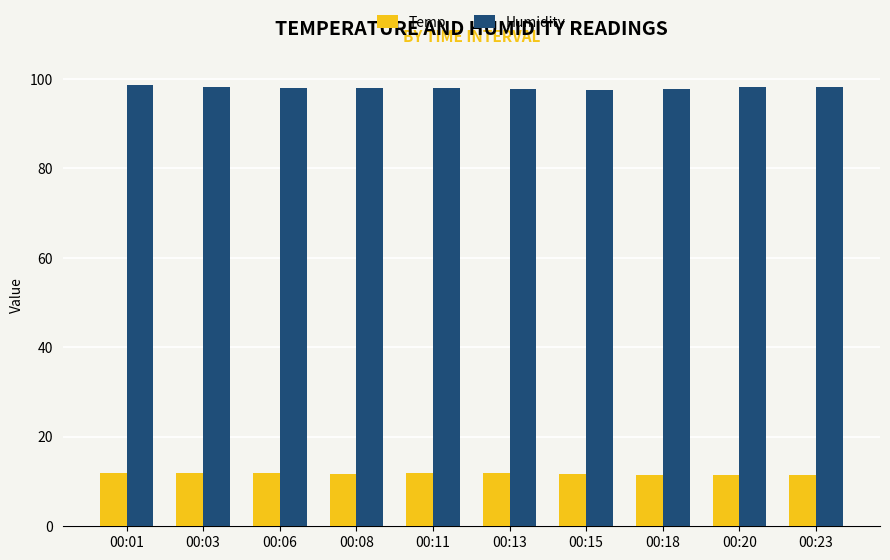

What is the sum of the Temp values at 00:20 and 00:03?

23.3